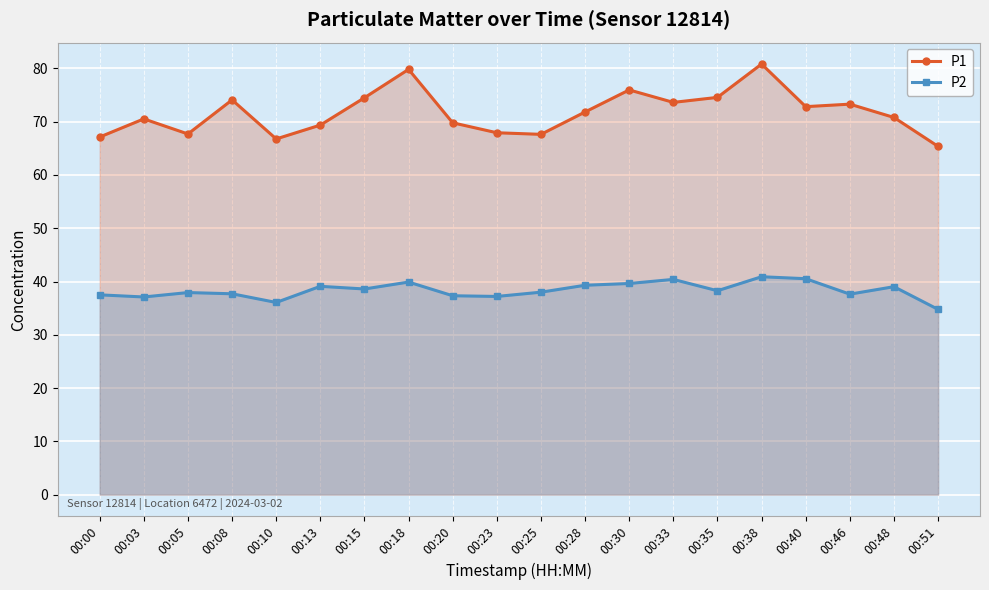

Reading left to right, what are all the values shown in this chart?

P1: 67.1	70.5	67.7	74.1	66.8	69.4	74.5	79.8	69.8	67.9	67.6	71.8	76.0	73.6	74.6	80.8	72.8	73.3	70.8	65.4
P2: 37.5	37.1	37.9	37.7	36.1	39.1	38.6	39.9	37.3	37.2	38.0	39.3	39.6	40.4	38.3	40.9	40.5	37.6	39.0	34.8